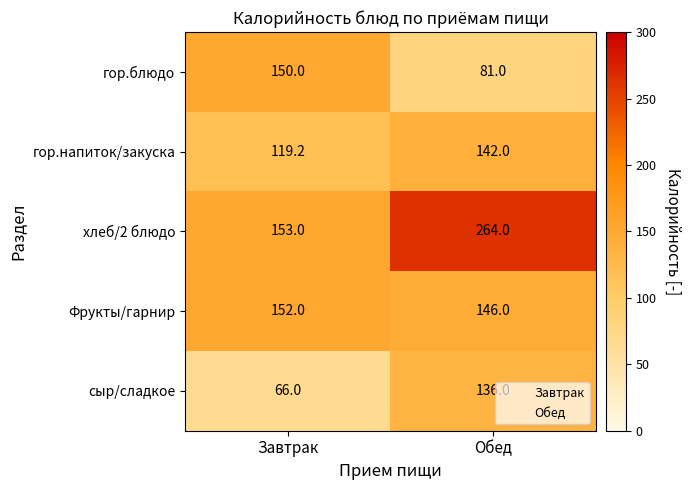

Which series has the widest spread of values?

хлеб/2 блюдо